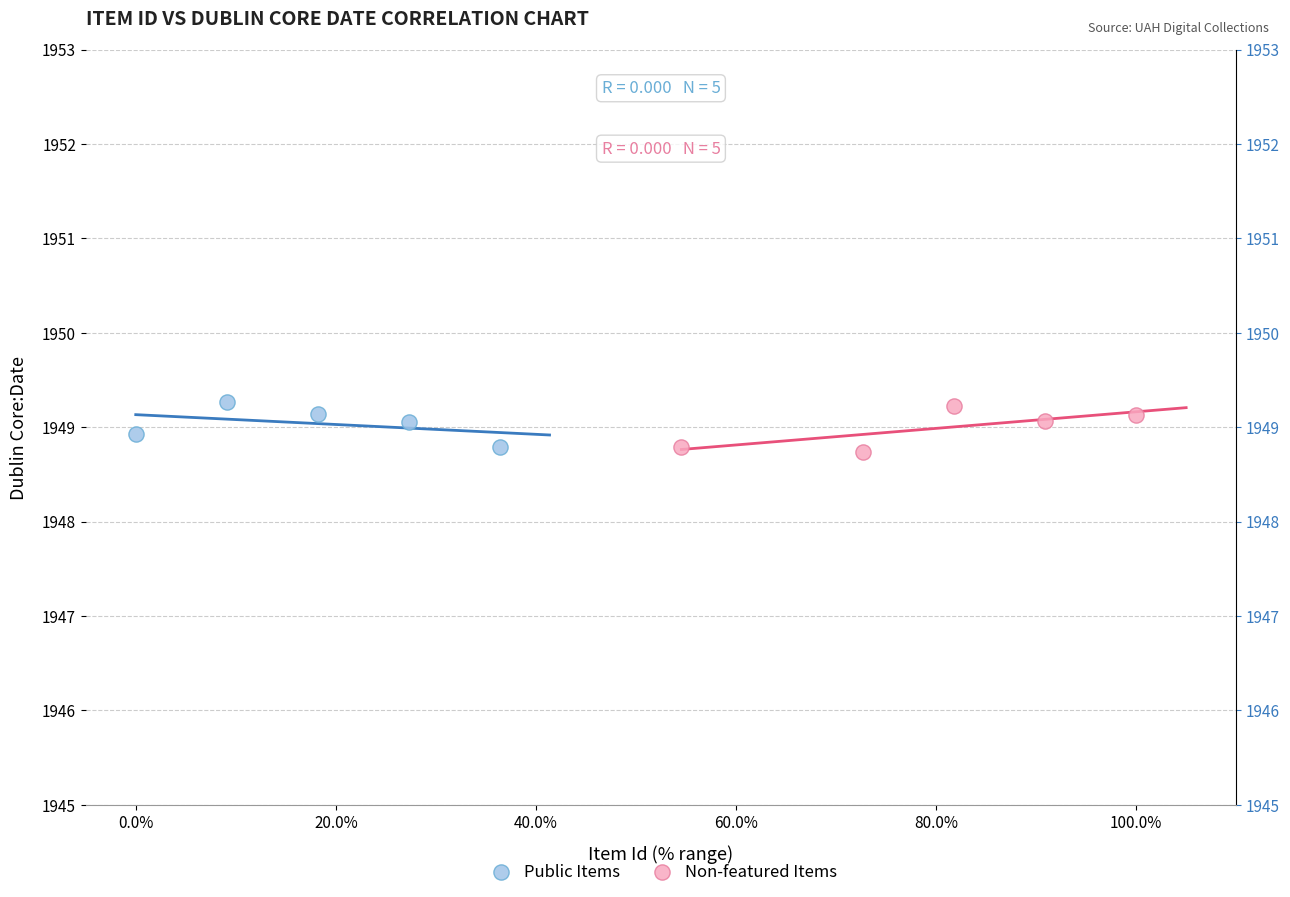

What are all the series names shown in the legend?

Public Items, Non-featured Items